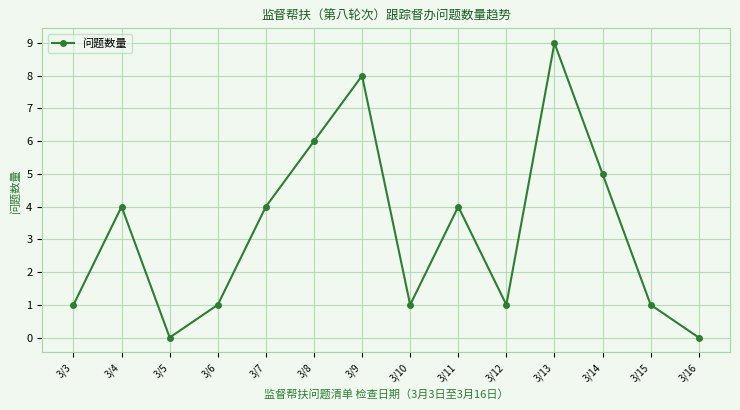

How many series are shown in this chart?

1